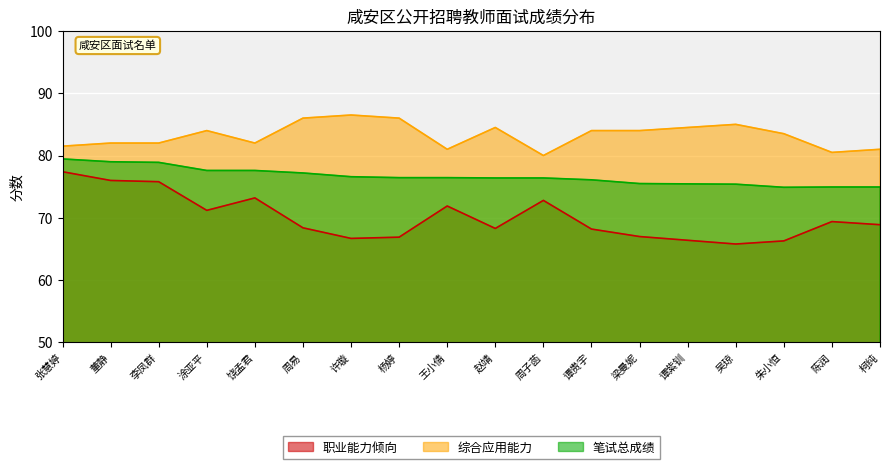

At which label does 笔试总成绩 reach its peak?

张慧婷